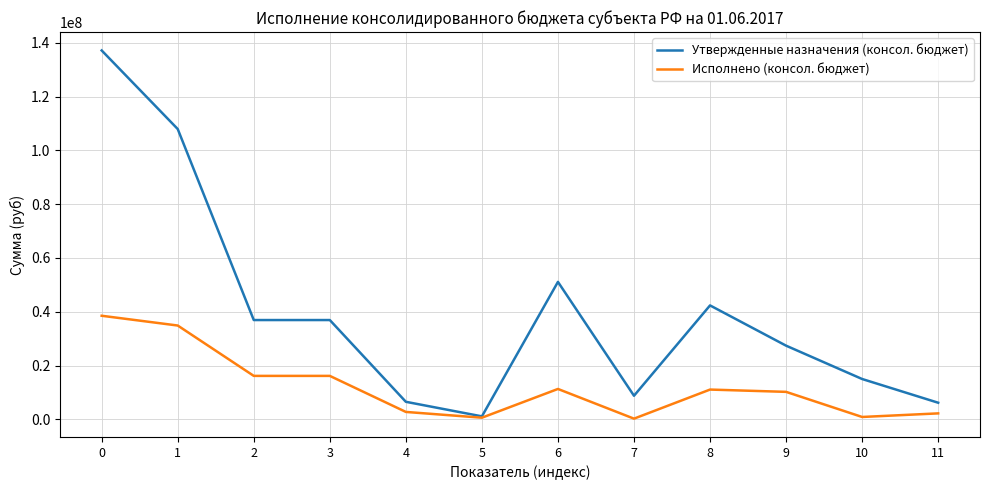

Does the chart display data point markers on the line(s)?

No